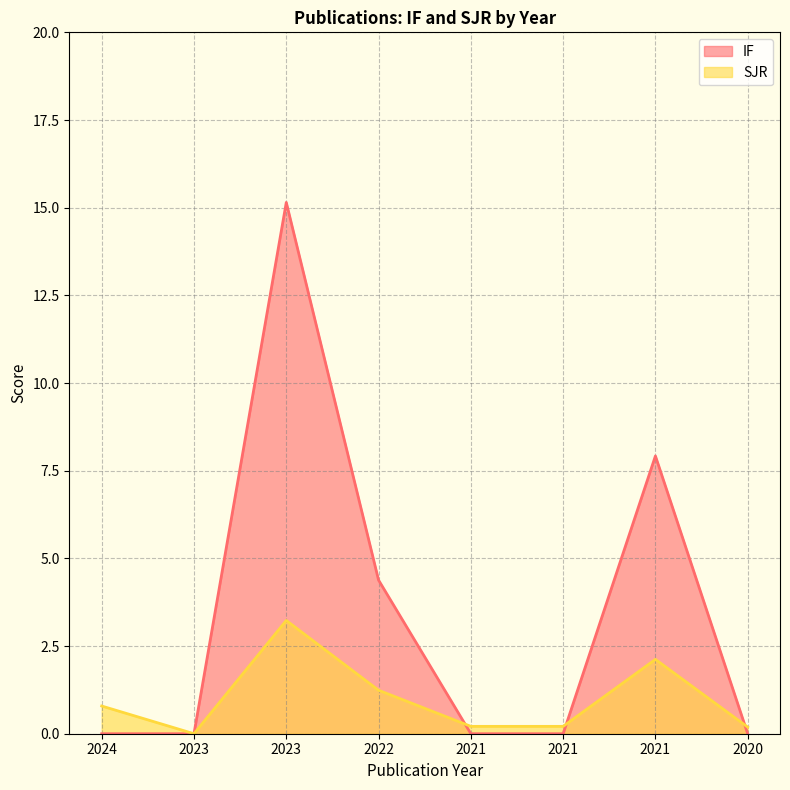

What is the sum of the SJR values at 2021 and 2021?

0.4